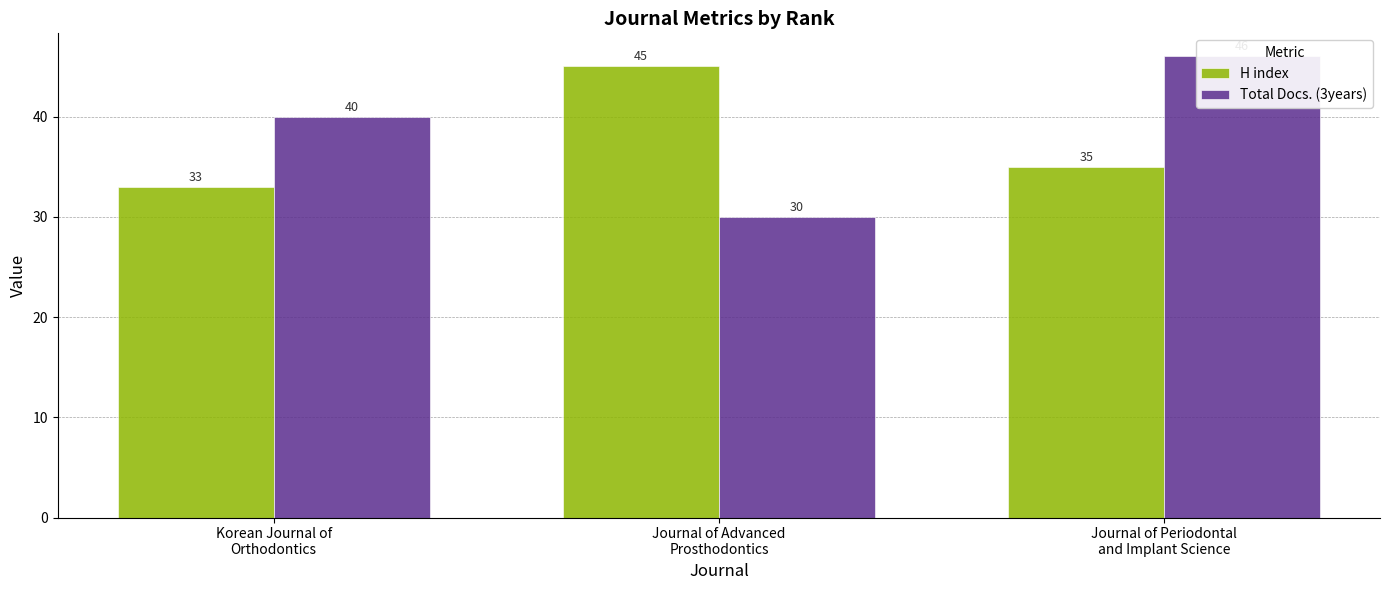

Is it true that H index equals 9 at Korean Journal of
Orthodontics?

False